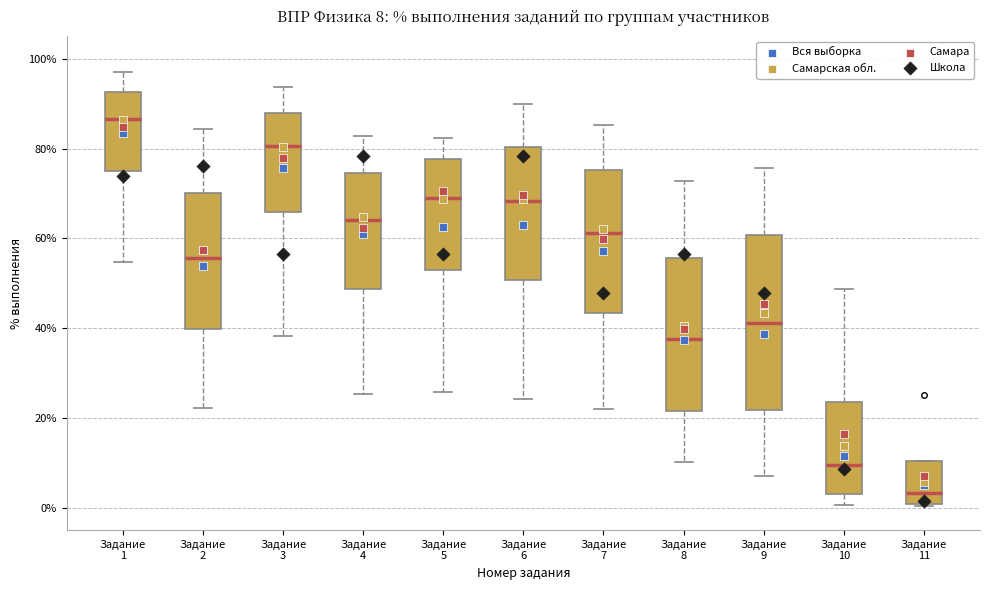

Which box is the tallest, from its lower edge to its upper edge?

Задание 9